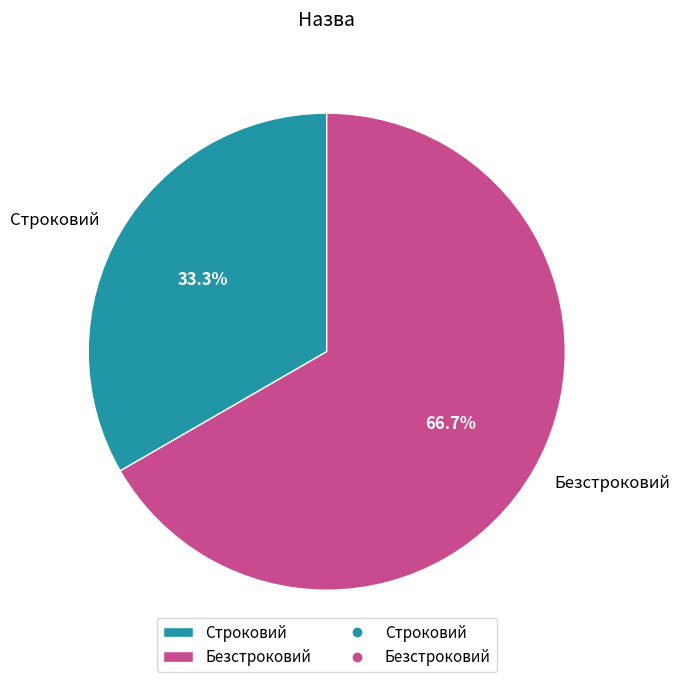

To the nearest percent, what is the difference between the largest and smallest slice percentages?

33%